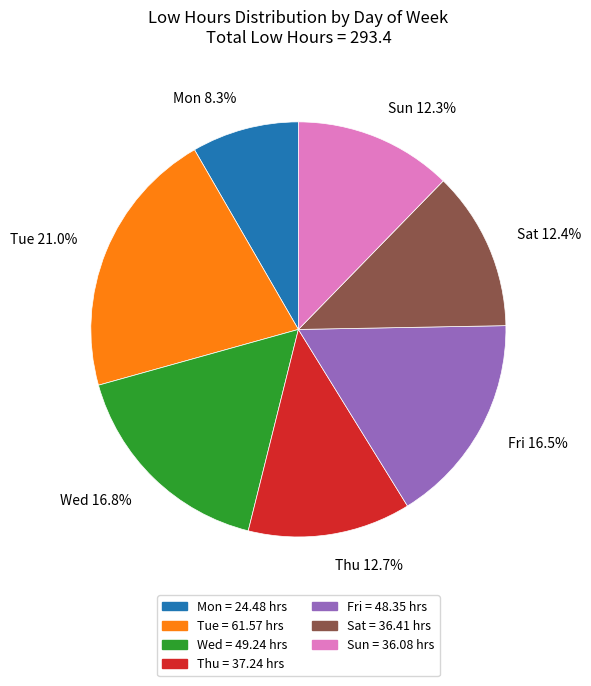

Which has a higher value, Wed or Sun?

Wed